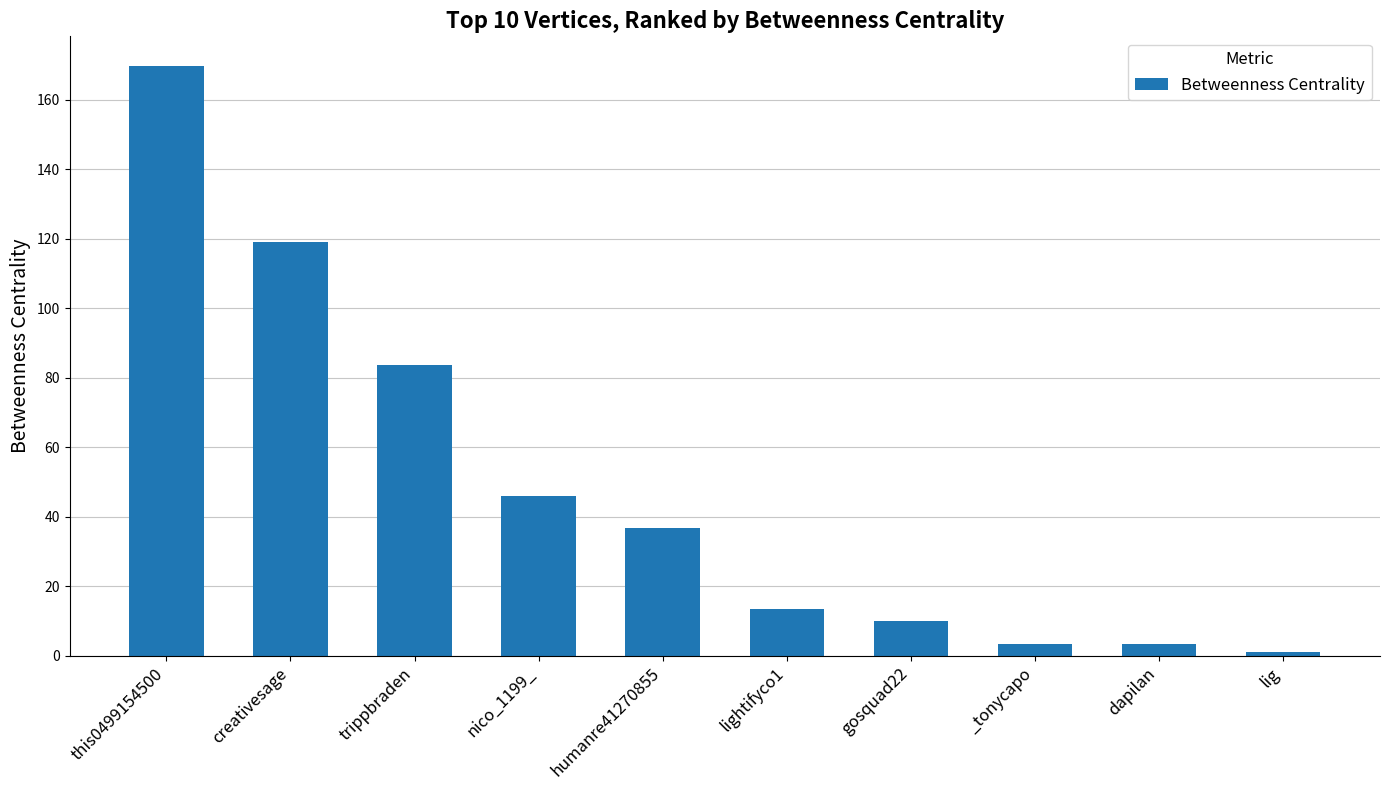

What position from the left is trippbraden?

3